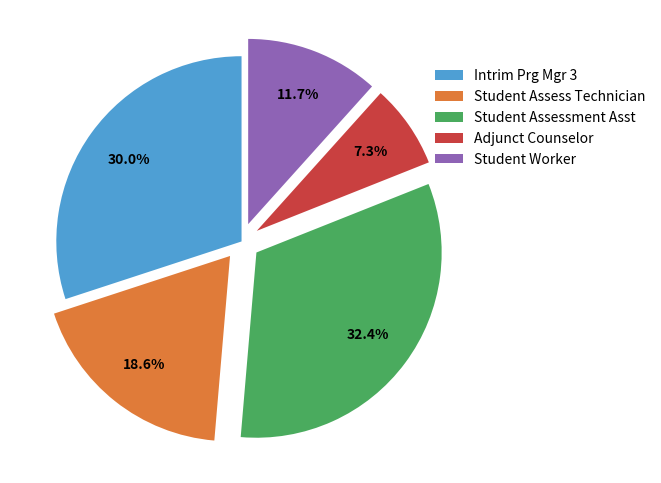

To the nearest percent, what is the difference between the largest and smallest slice percentages?

25%